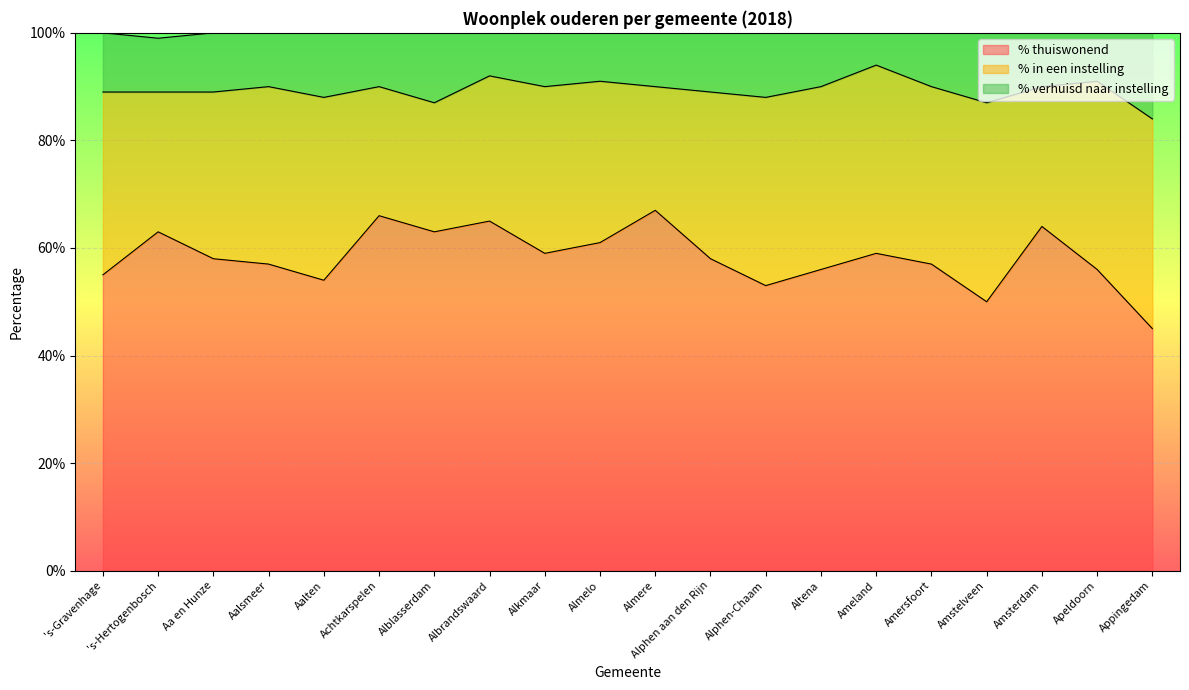

Which category has the lowest value in the % thuiswonend series?

Appingedam